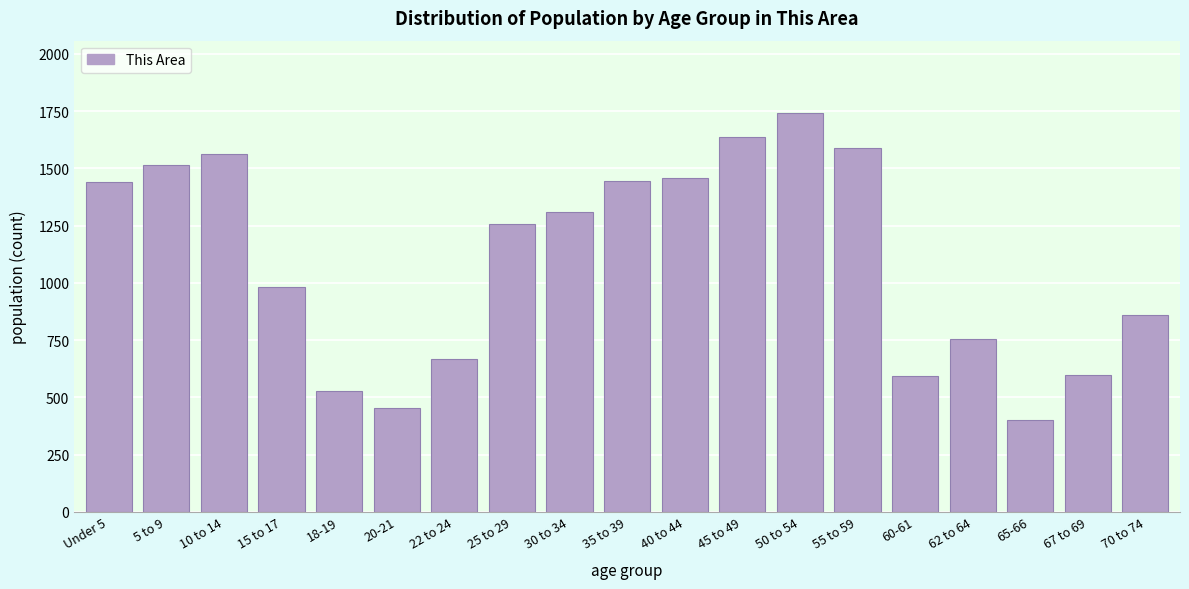

Approximately how many times larger is the value at 40 to 44 compared to 10 to 14?

0.9